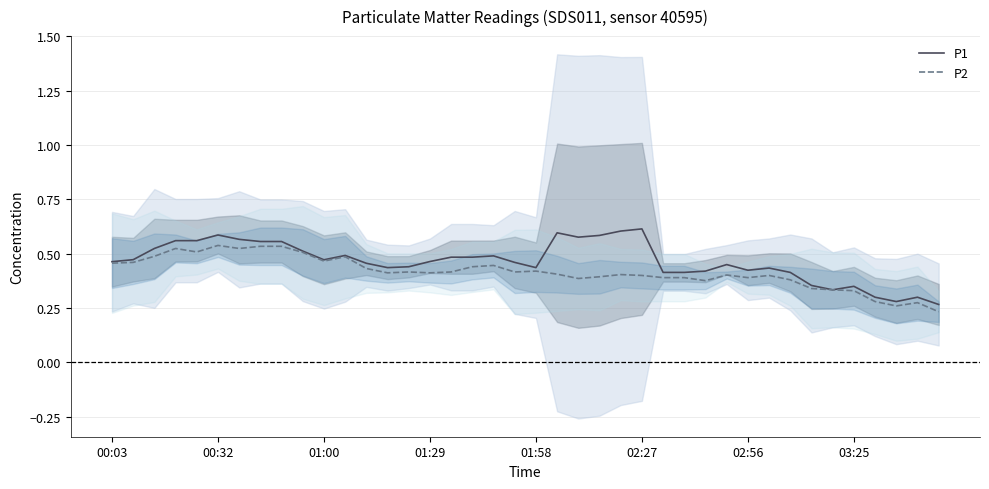

True or false: P1 has a value of 0.5 at 03:25.

False